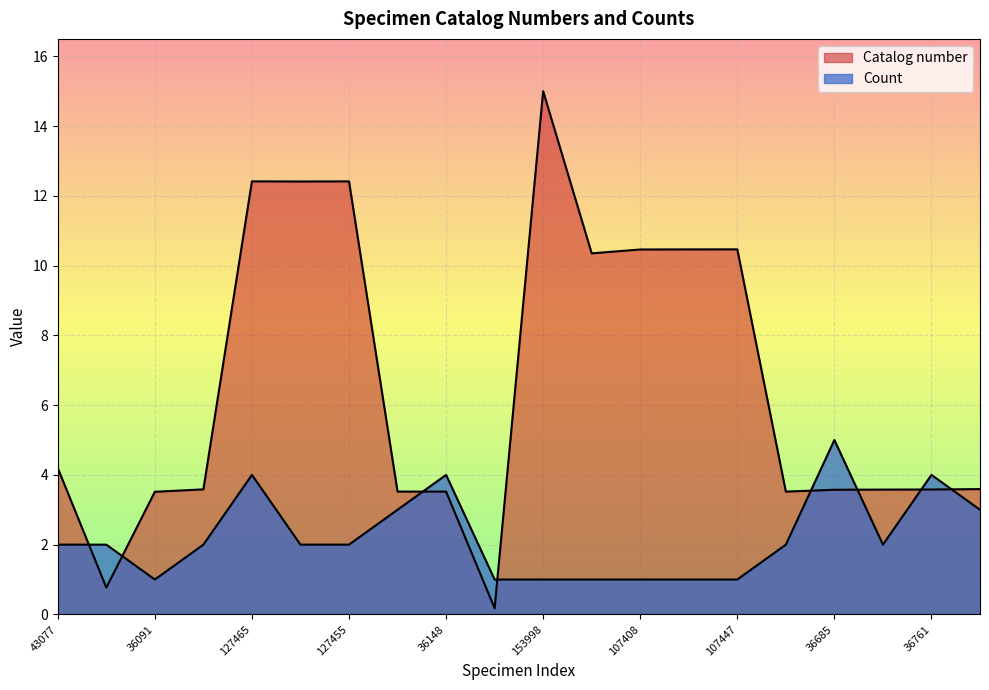

Does the chart display data point markers on the line(s)?

No